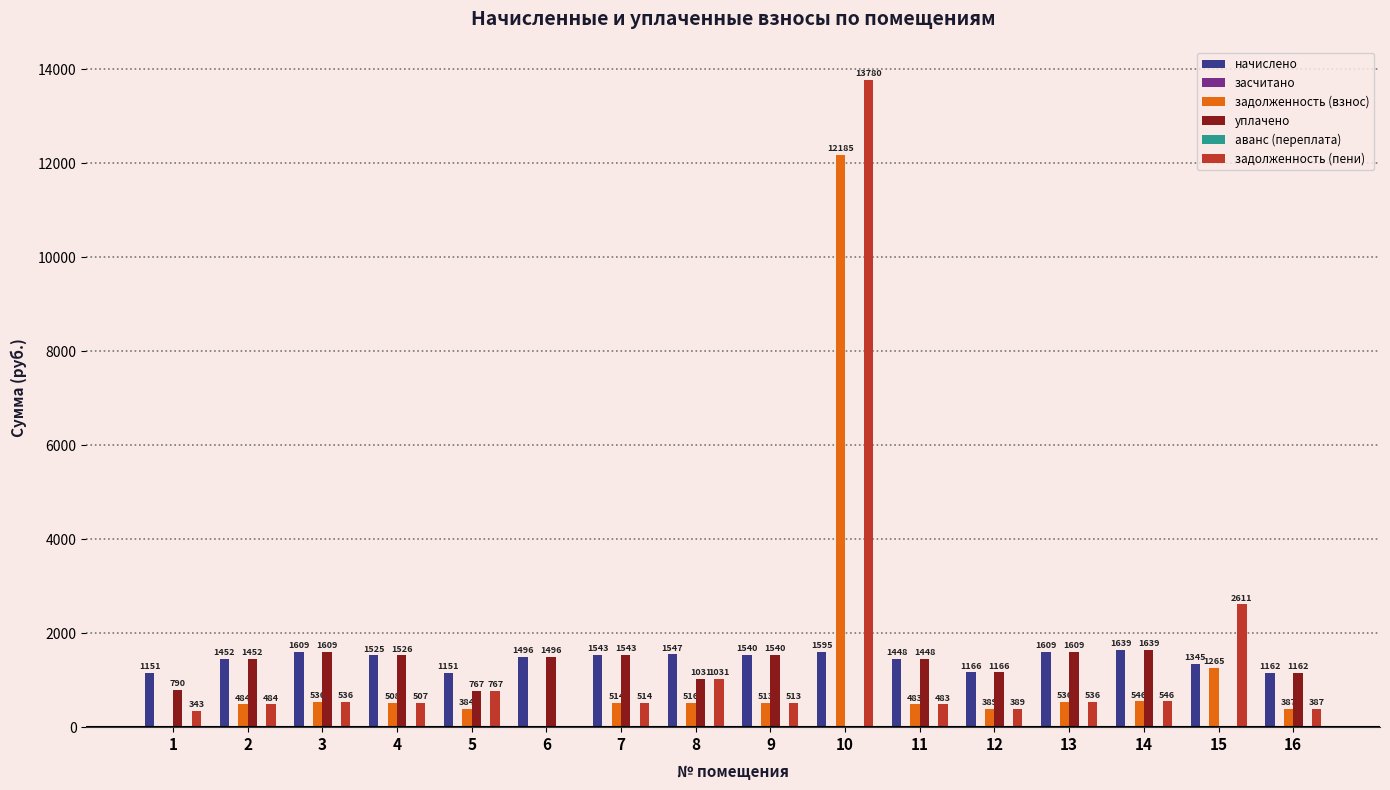

How many groups of bars are there?

16